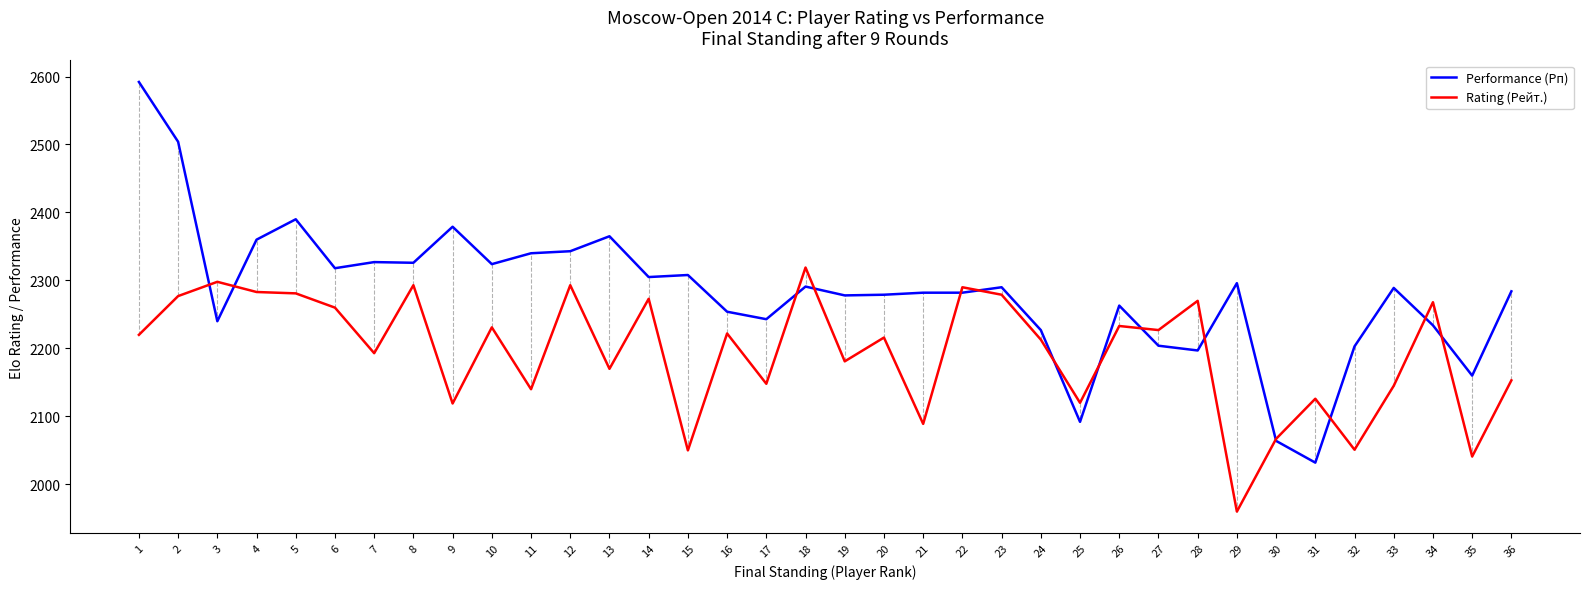

Which series has the largest range (max minus min)?

Performance (Рп)